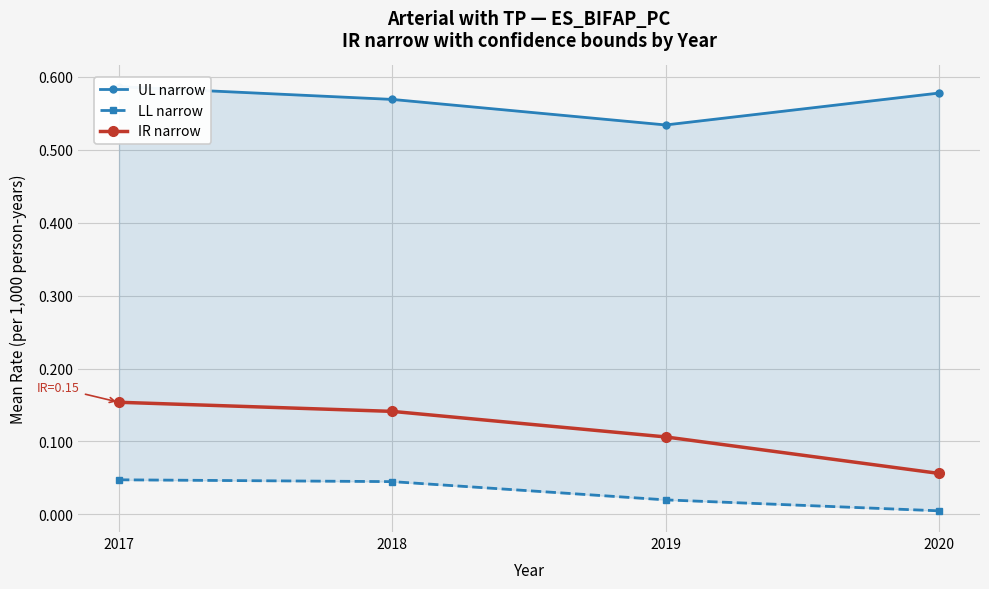

Which series has the largest total across all categories?

UL narrow